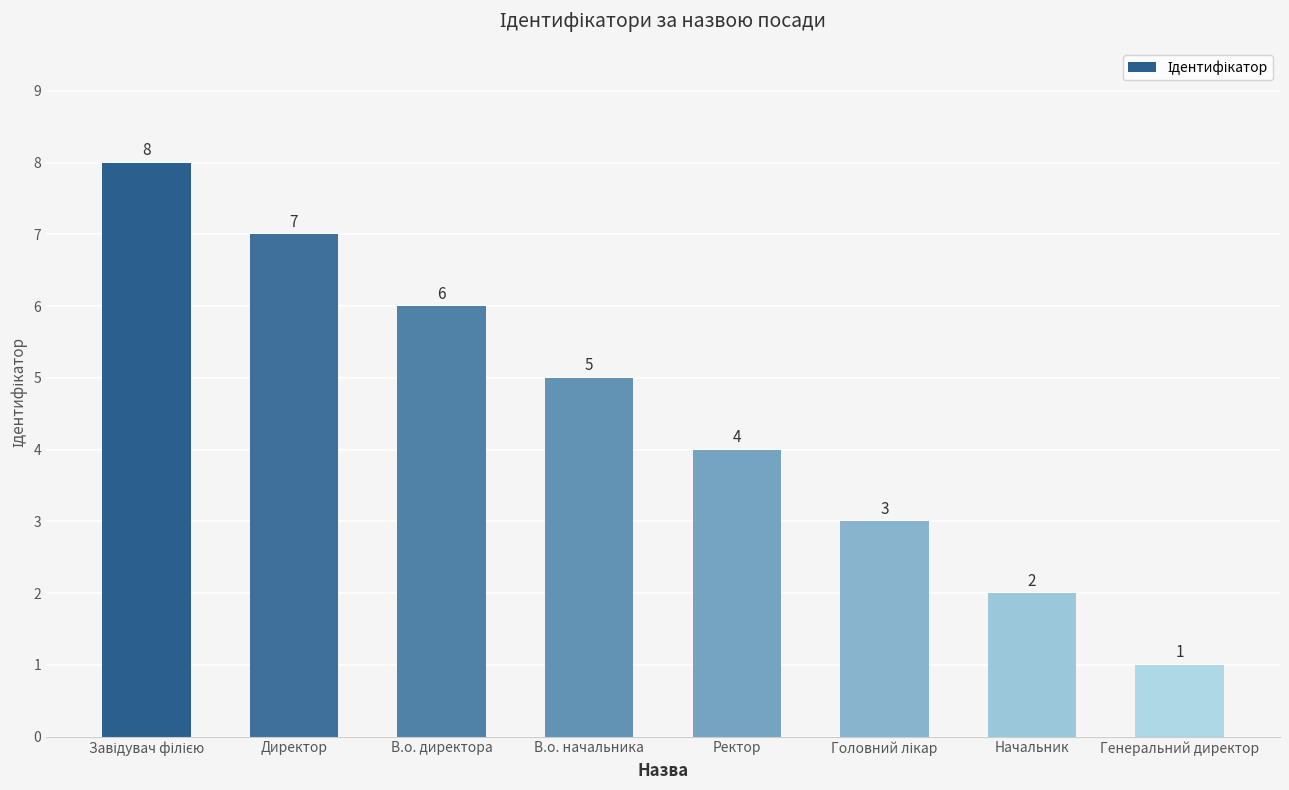

At which category does the chart reach its minimum across all series?

Генеральний директор